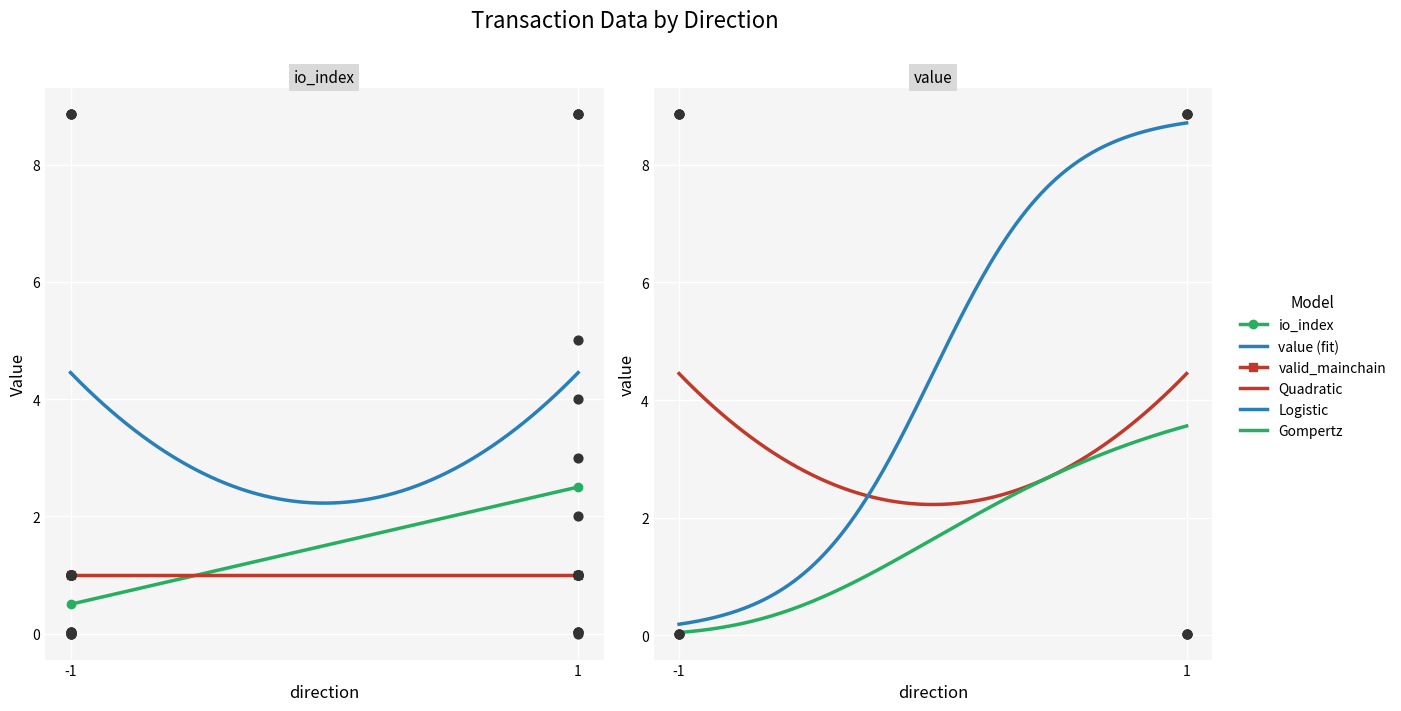

Is the value of value at -1 greater than the value of io_index at -1?

Yes